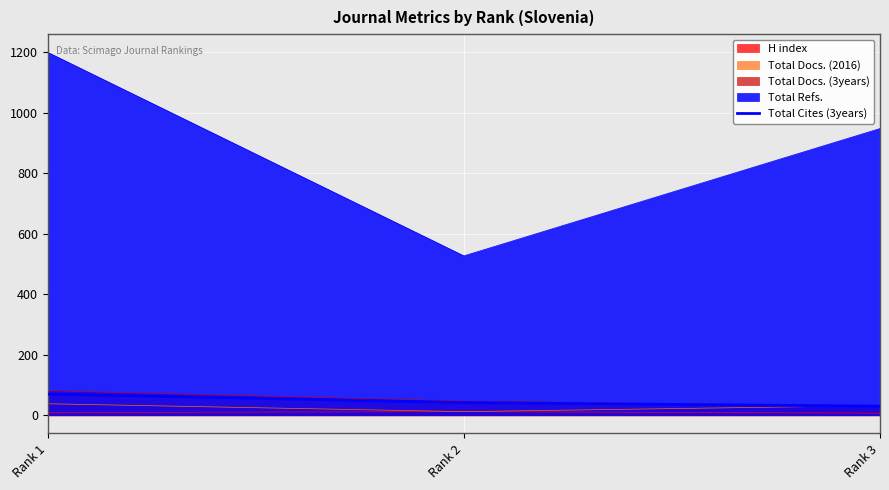

List the labels in order of value, smallest first.

Rank 3, Rank 2, Rank 1